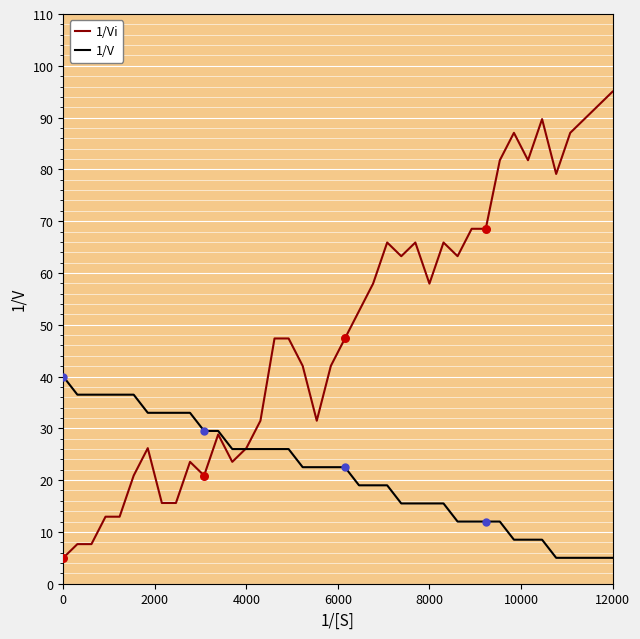

Which series has the widest spread of values?

1/Vi